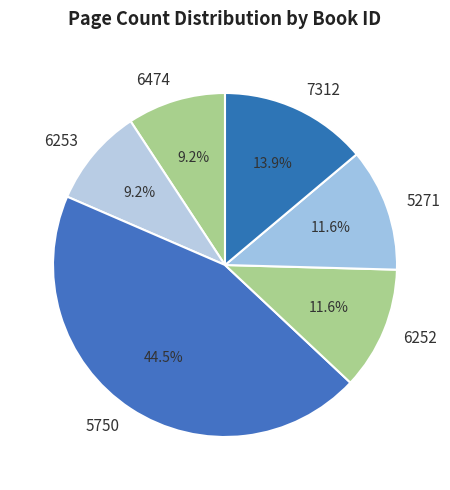

What percentage is NOT represented by 5271?

88.4%